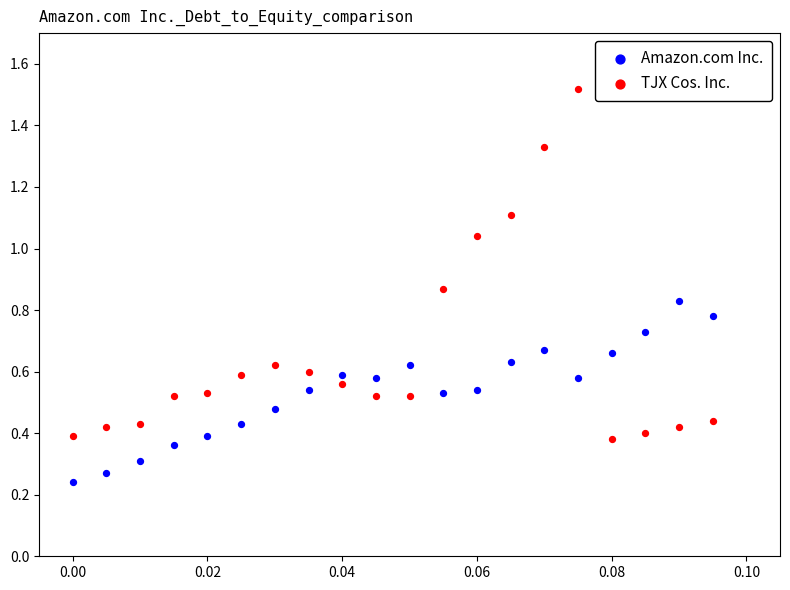

Which series reaches the minimum Y coordinate?

Amazon.com Inc.